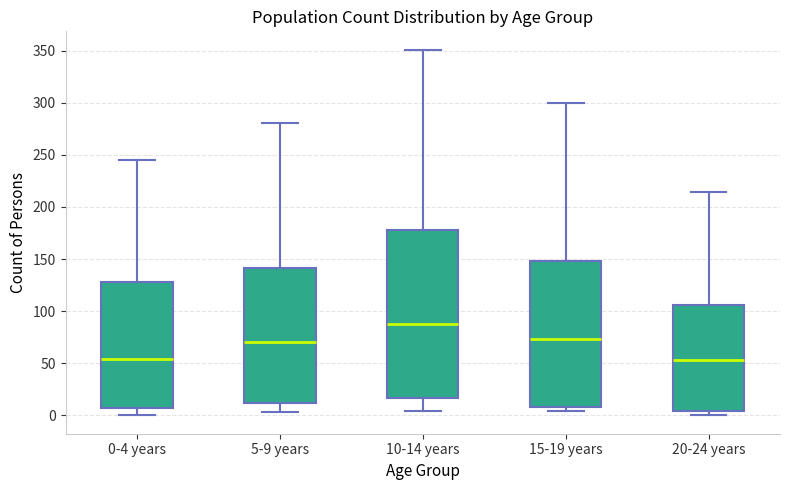

Where does the median line of the box for 0-4 years sit on the y-axis? The values are not printed on the chart, so give them approximately, as read against the axis.

55